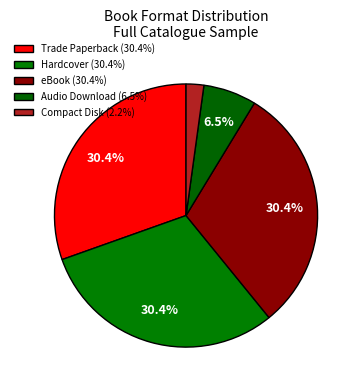

To the nearest percent, what is the difference between the largest and smallest slice percentages?

28%